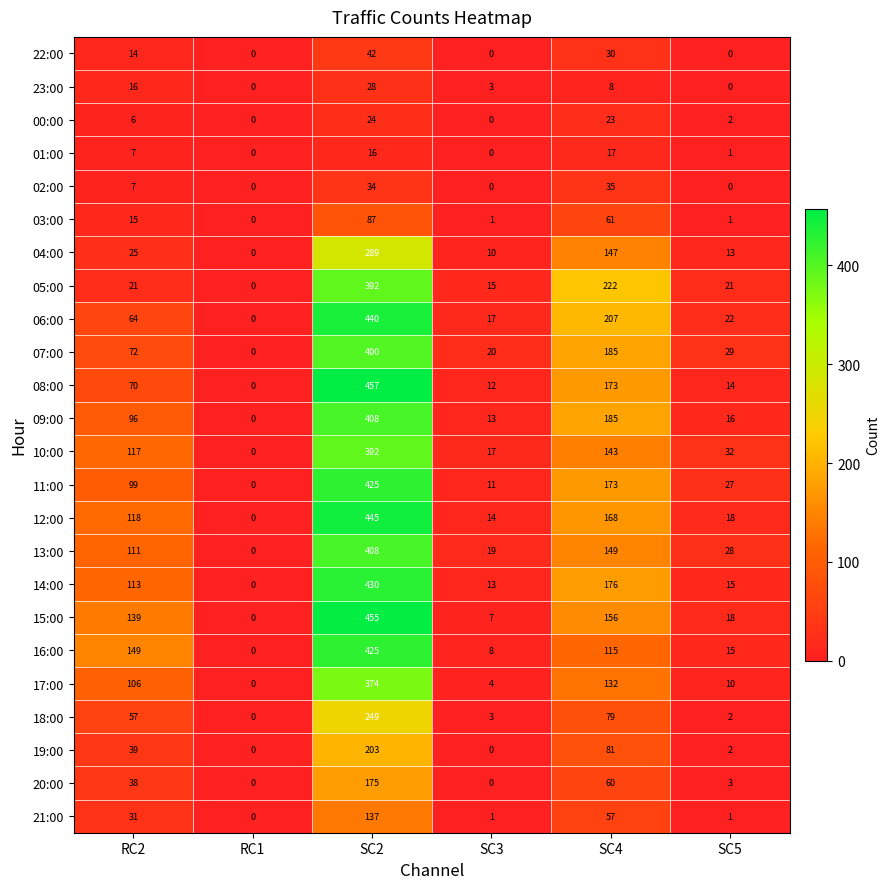

At how many categories does at least one series exceed 39?

3